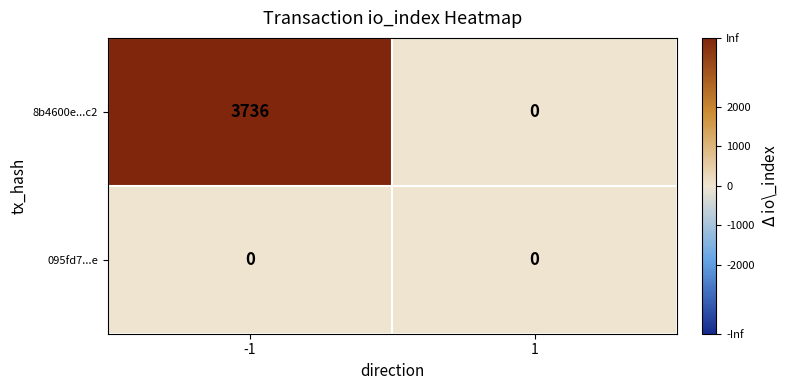

What is the maximum value shown in the chart?

3736